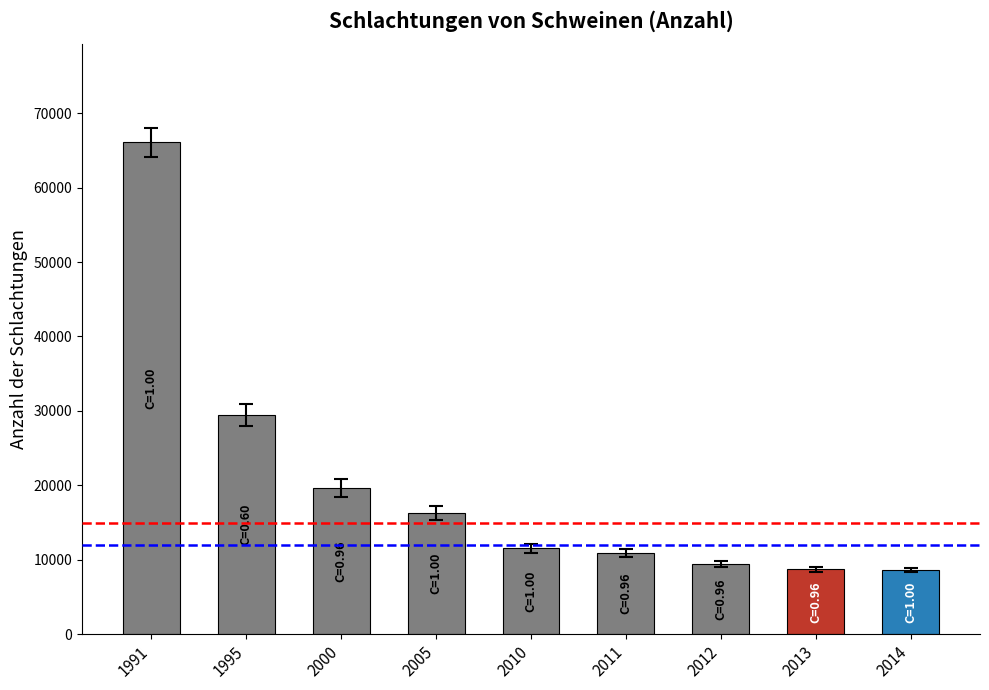

What is the value of the 9th bar from the left?

8610